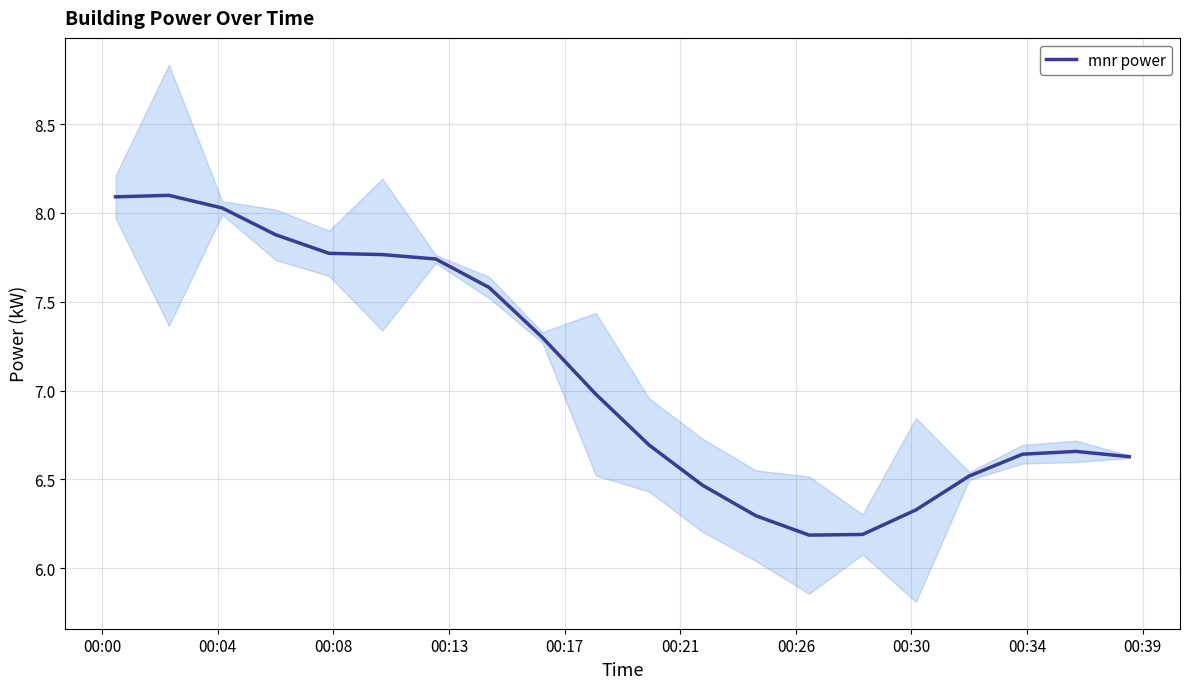

What is the lowest value of the mnr power series?

6.2